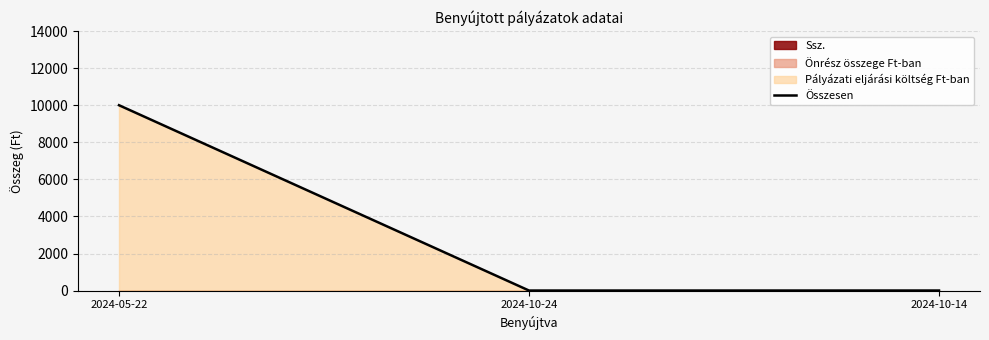

The value of Összesen at 2024-05-22 is 15212. True or false?

False